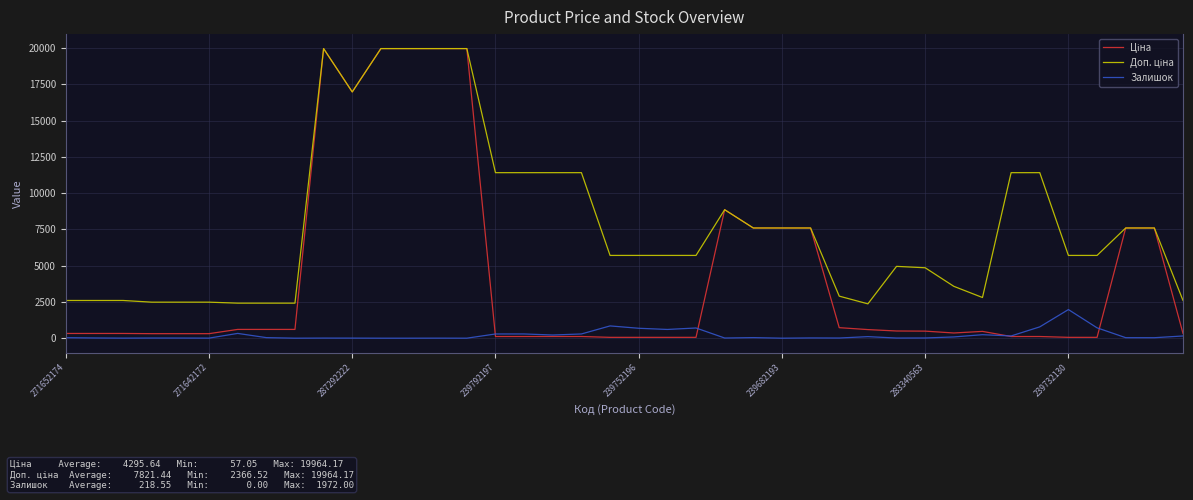

What is the greatest value displayed?

19964.2